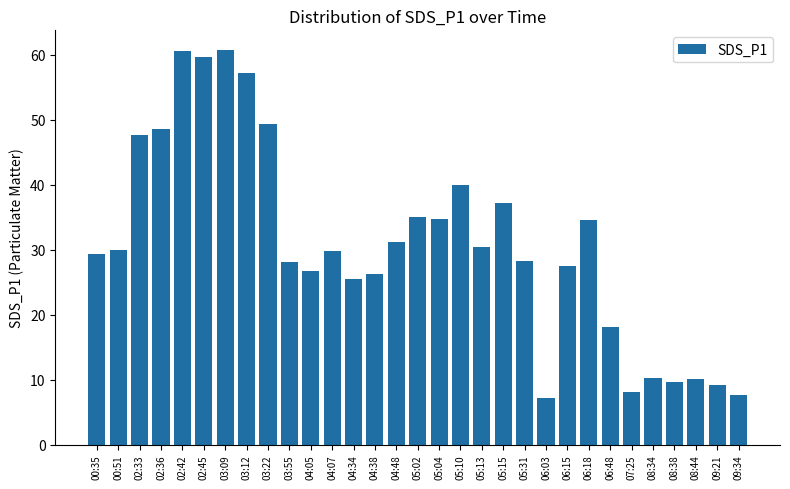

What is the approximate value at 05:04?

34.8